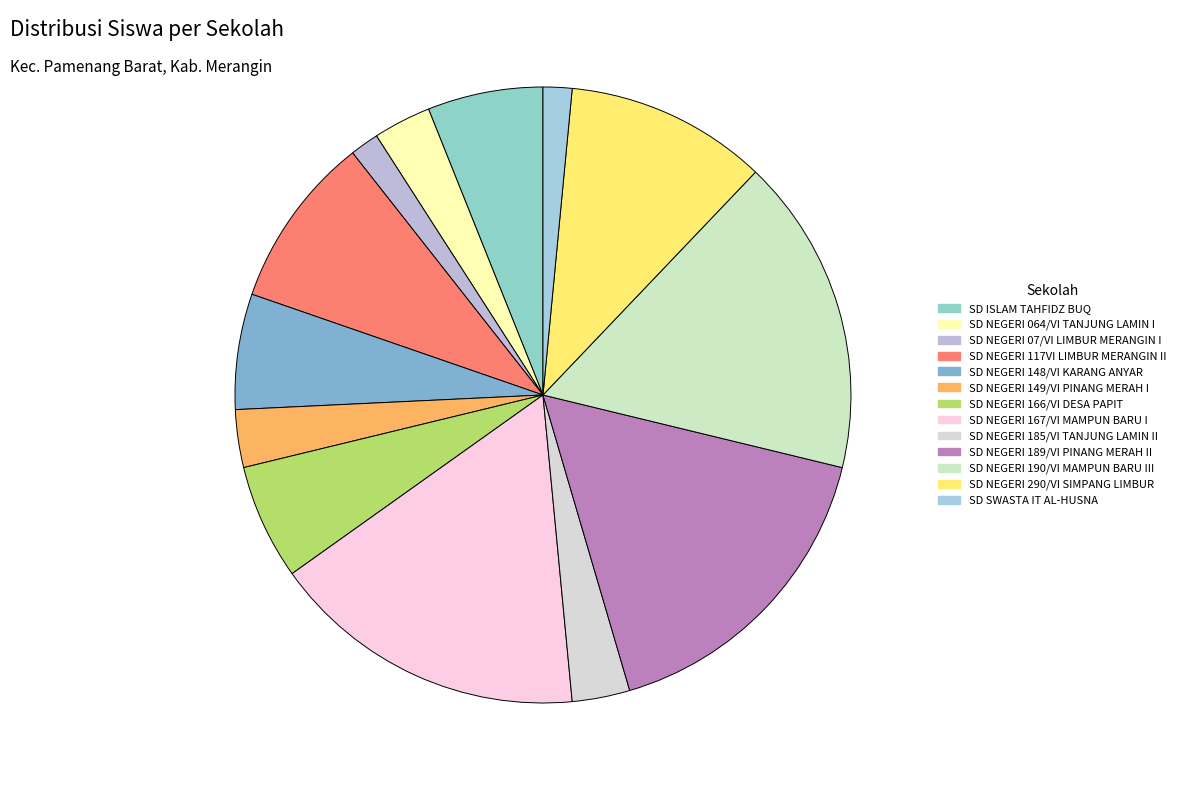

Is there a majority slice in this chart?

No